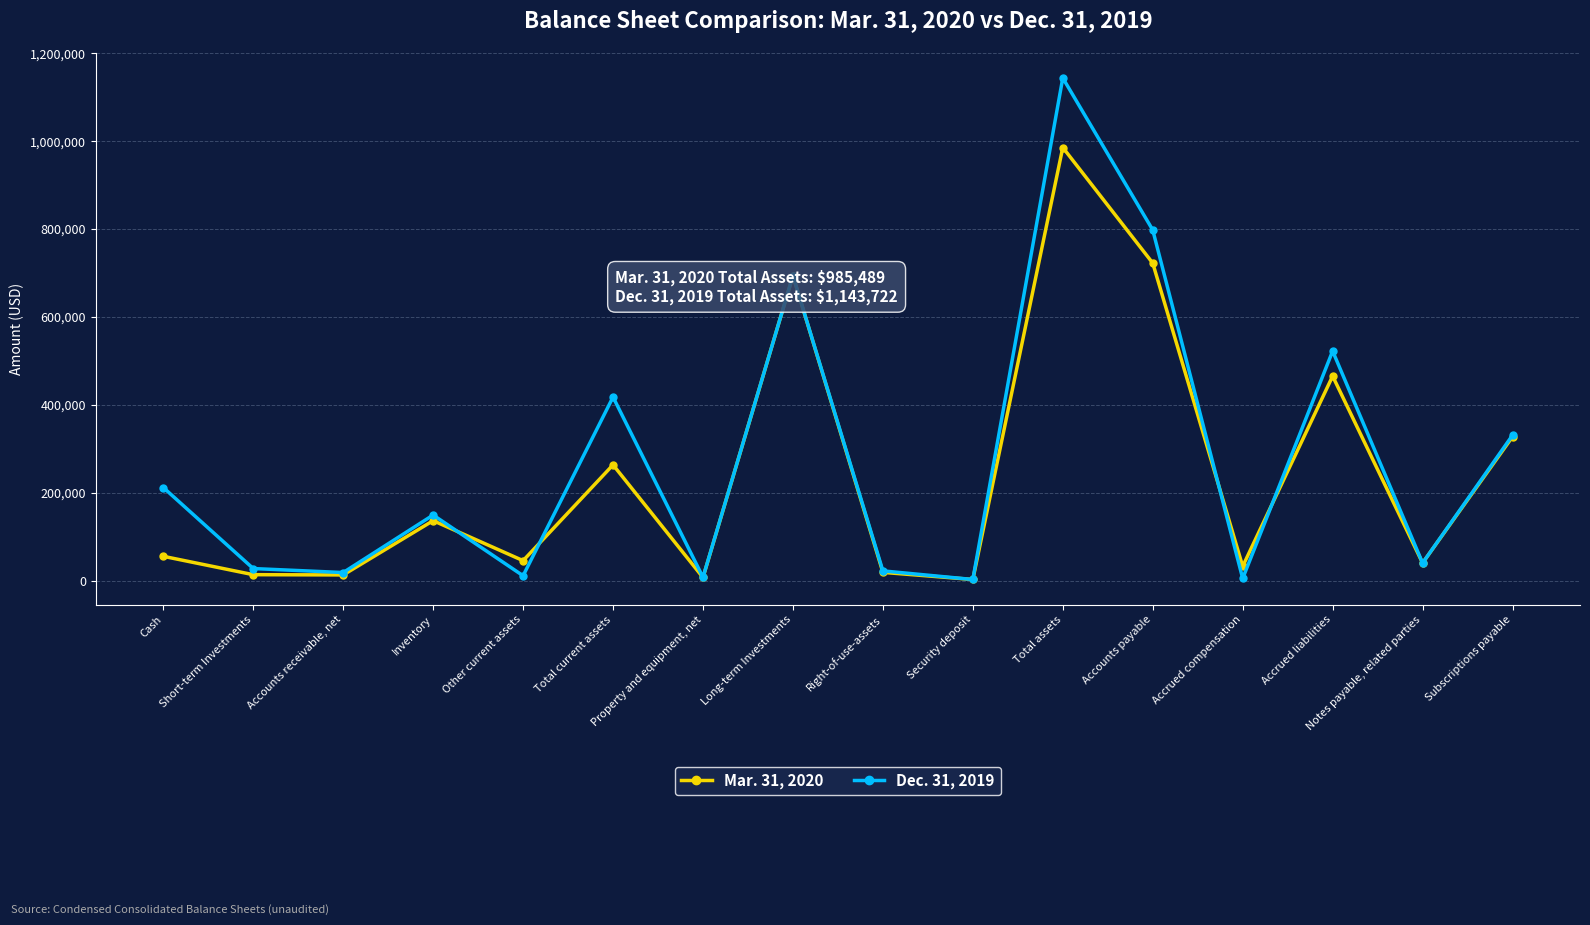

Which series has the largest range (max minus min)?

Dec. 31, 2019